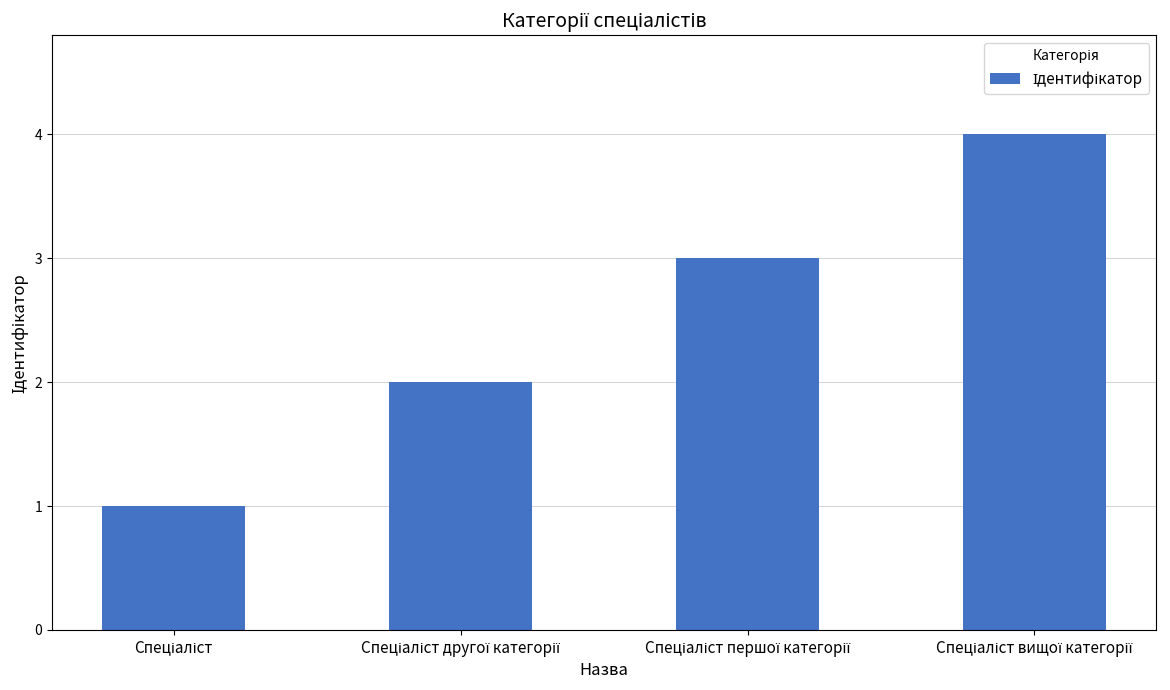

Reading left to right, extract all data points from this chart.

1	2	3	4